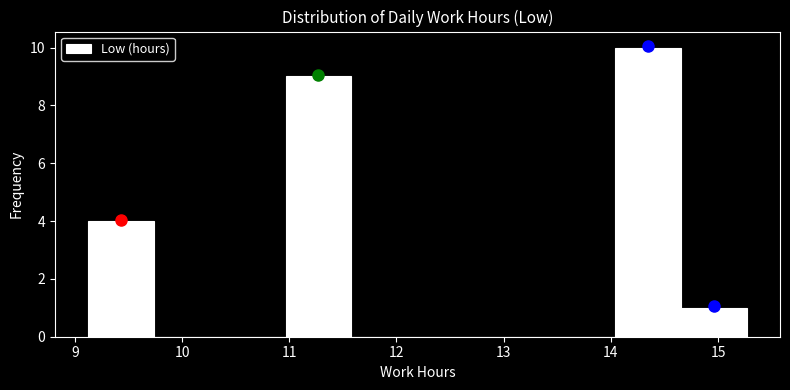

Reading left to right, list every bar in this chart as the range it spans on the x-axis followed by its height. Neither the bar edges nor the heights are printed on the chart, so give them approximately, as read against the axes.

9.1 to 9.7: 4
9.7 to 10.4: 0
10.4 to 11.0: 0
11.0 to 11.6: 9
11.6 to 12.2: 0
12.2 to 12.8: 0
12.8 to 13.4: 0
13.4 to 14.0: 0
14.0 to 14.7: 10
14.7 to 15.3: 1